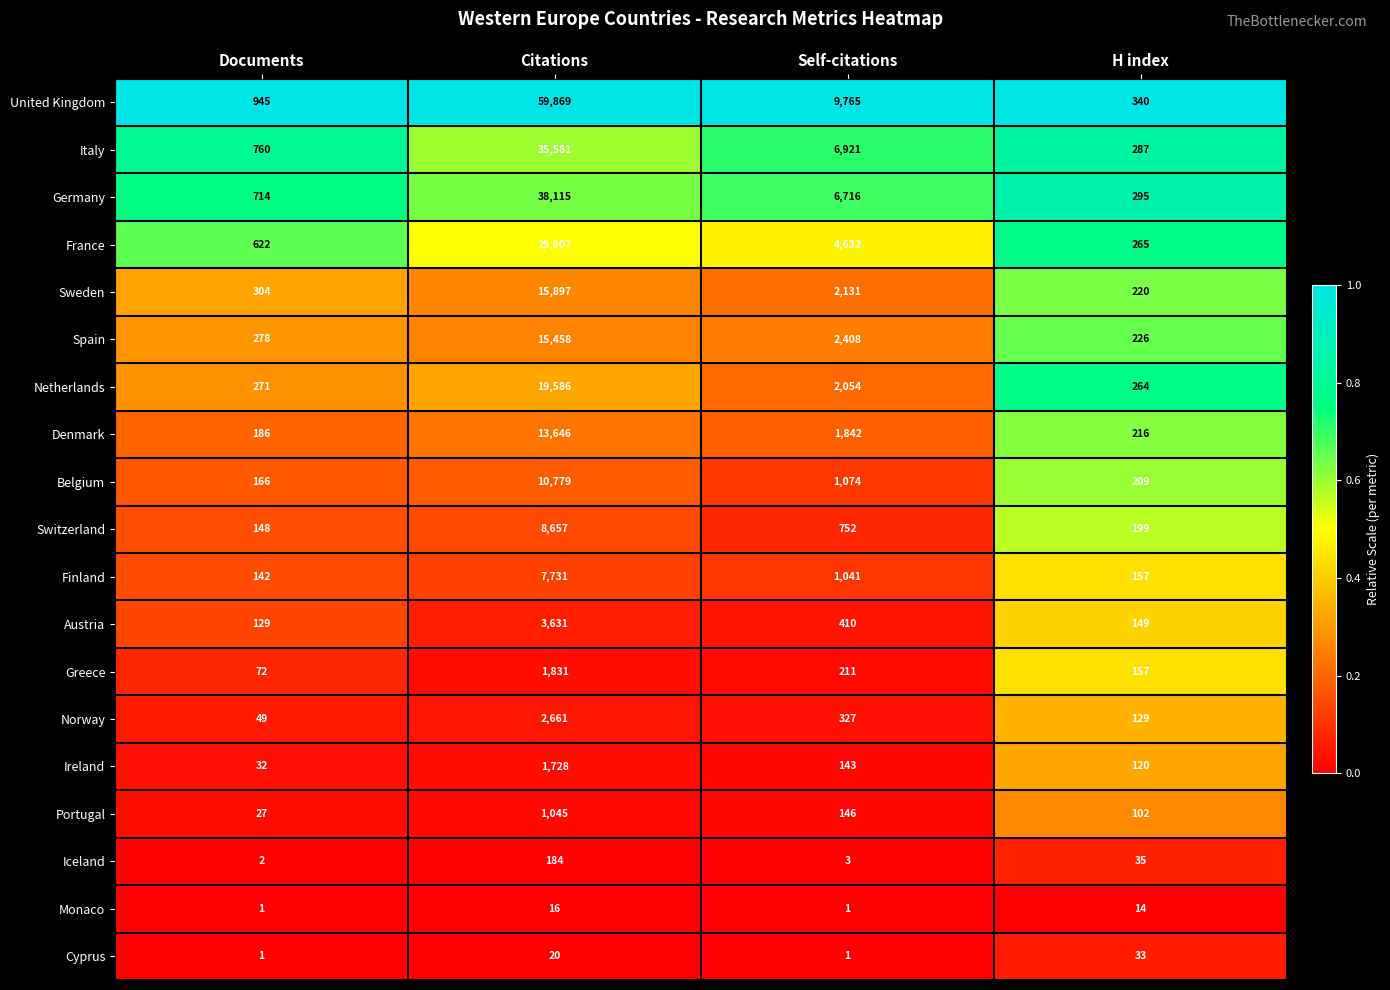

Which series has the widest spread of values?

United Kingdom